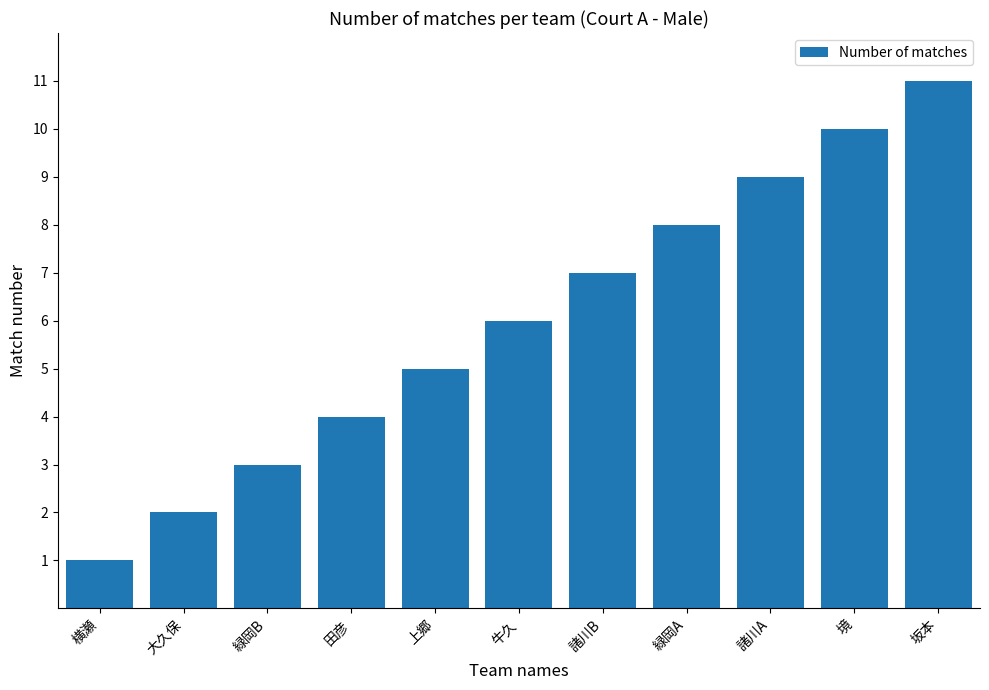

What is the maximum value shown in the chart?

11